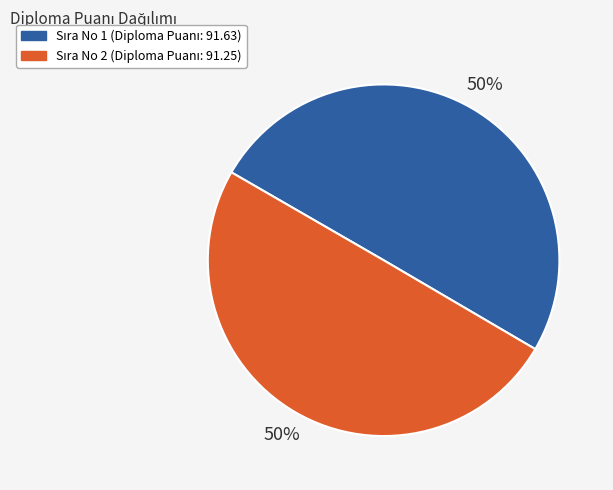

To the nearest percent, what is the average slice percentage?

50%